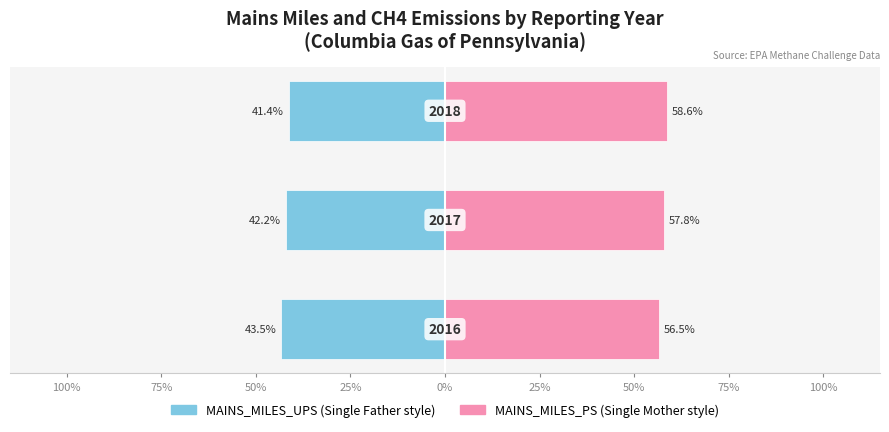

What is the difference between the maximum and minimum values in the MAINS_MILES_PS series?

2.1